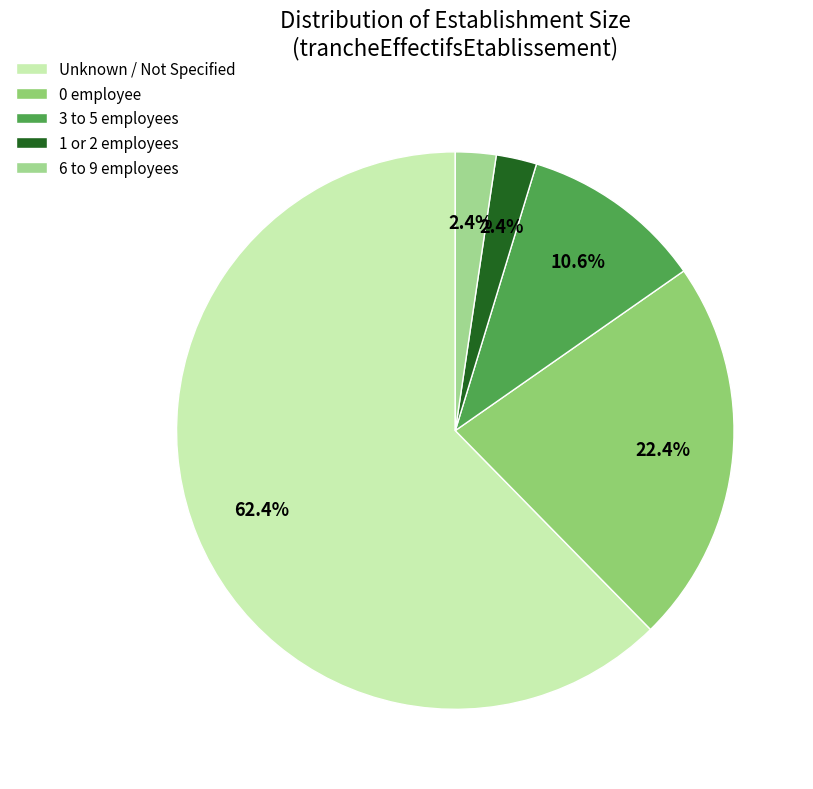

Which category accounts for the majority?

Unknown / Not Specified